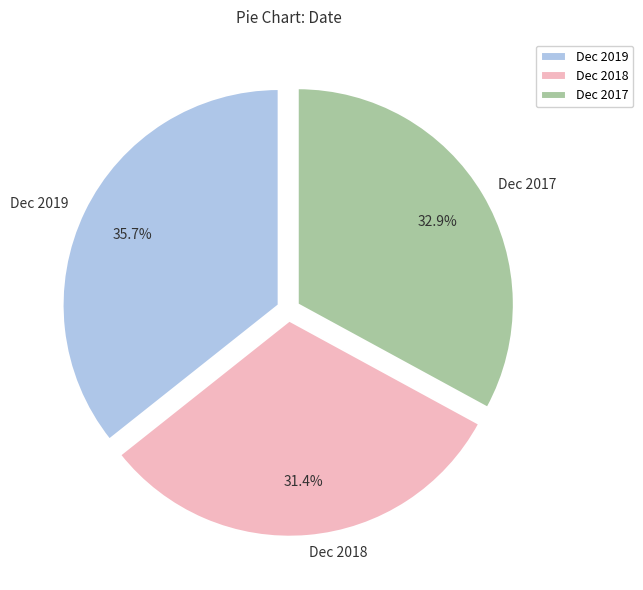

How much of the chart is everything except Dec 2019?

64.3%